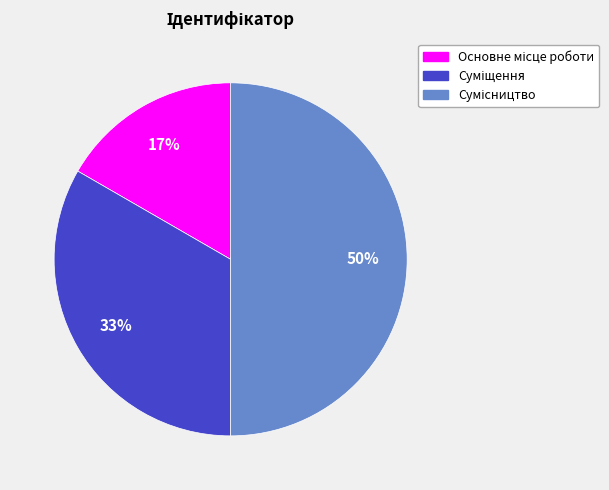

To the nearest percent, what is the average slice percentage?

33%